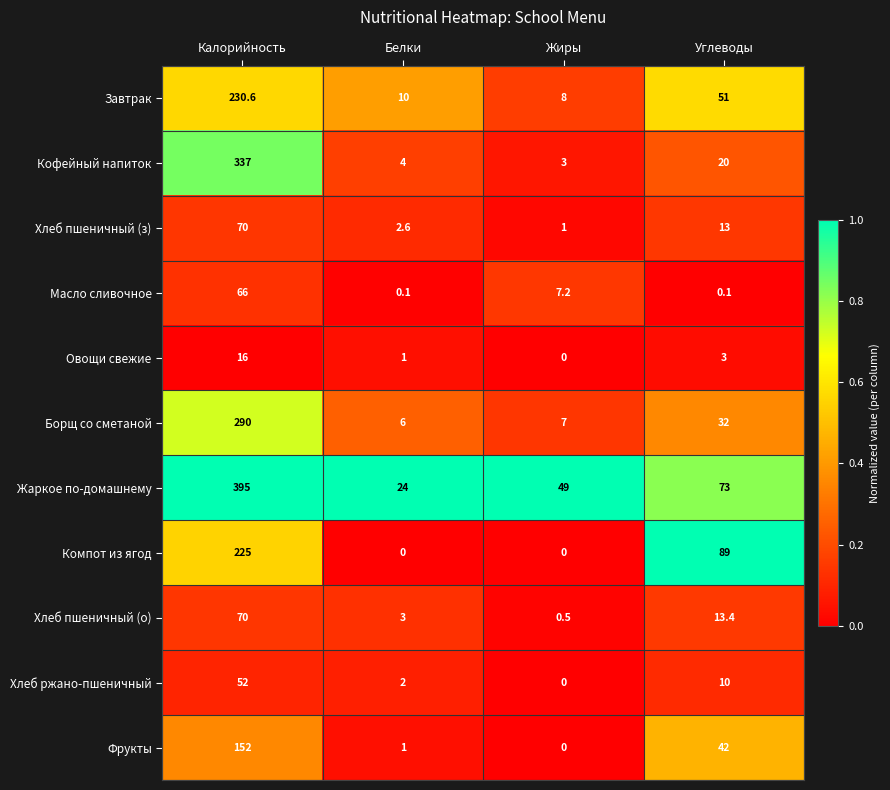

What is the difference between the maximum and minimum values in the Жаркое по-домашнему series?

371.0